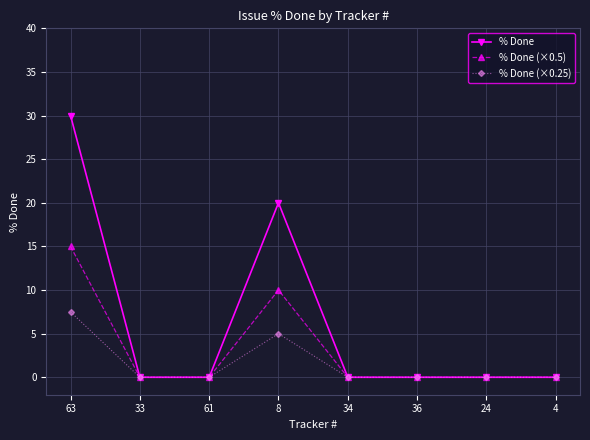

What is the spread (max minus min) of values at 8?

15.0